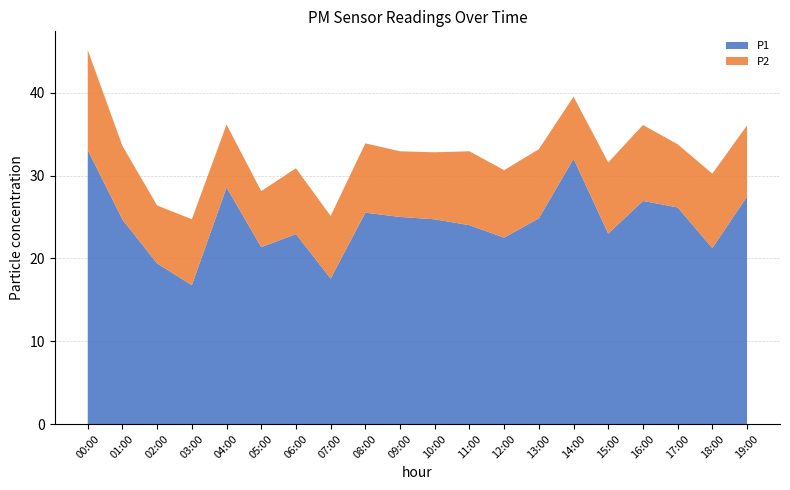

Reading left to right, what are all the values shown in this chart?

P1: 33.1	24.7	19.4	16.8	28.6	21.4	22.9	17.6	25.5	25.0	24.7	24.0	22.5	24.9	32.0	23.0	26.9	26.2	21.2	27.5
P2: 12.1	8.9	7.0	8.0	7.6	6.8	8.0	7.6	8.4	7.9	8.1	8.9	8.2	8.3	7.5	8.6	9.2	7.6	9.0	8.6